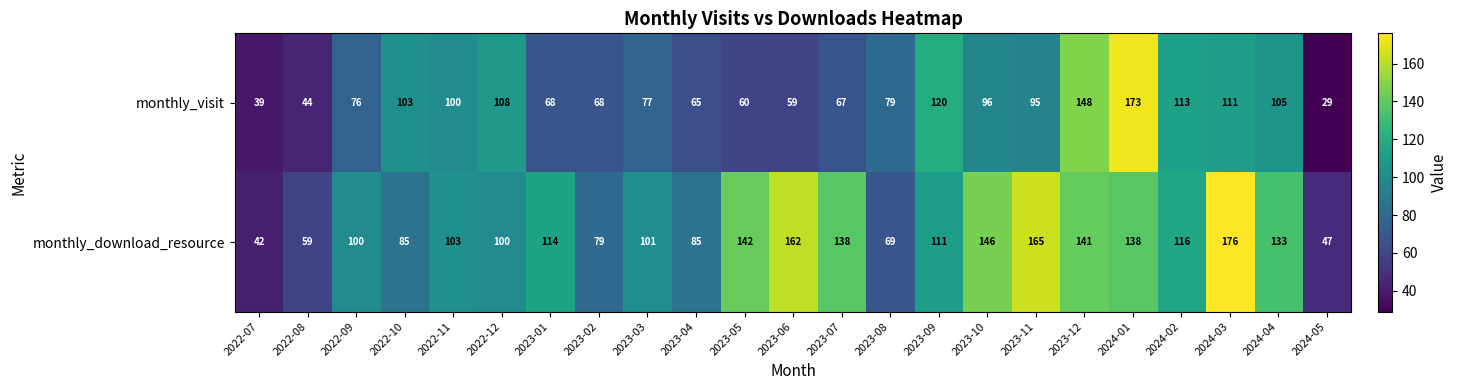

What is the smallest value displayed?

29